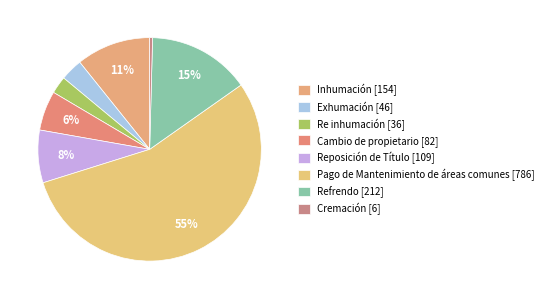

Count the number of slices in the pie.

8